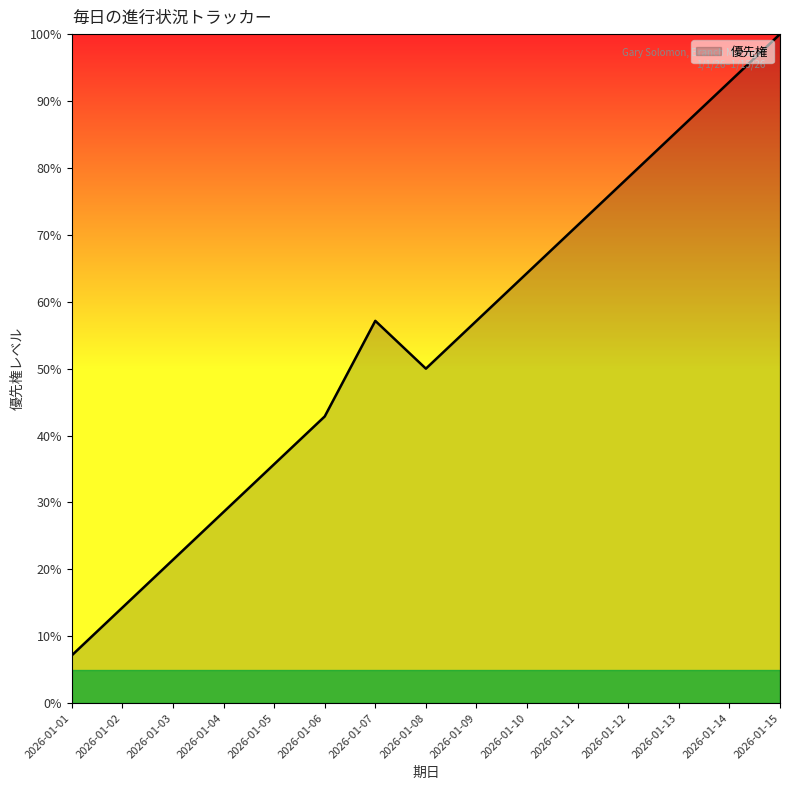

What is the difference between the maximum and second lowest values?

85.7